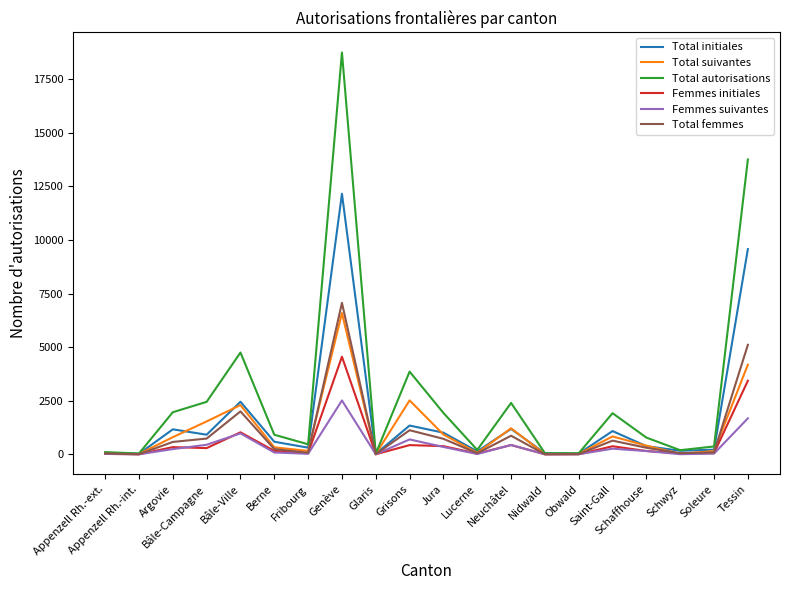

The Total initiales series shows 12159 at Genève. True or false?

True